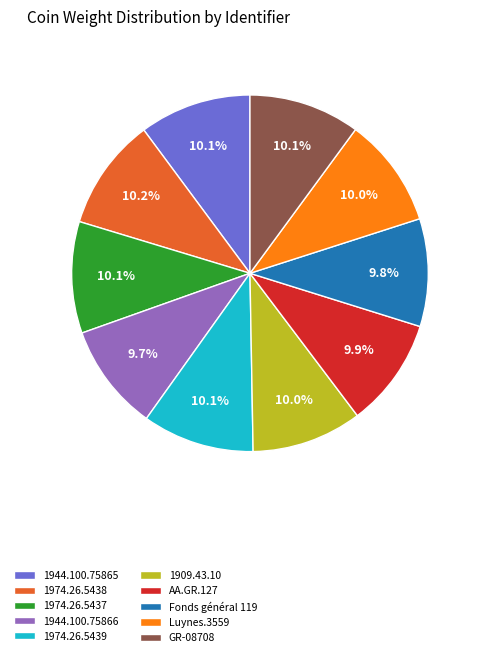

Is the sum of 1974.26.5437 and 1944.100.75865 greater than half?

No